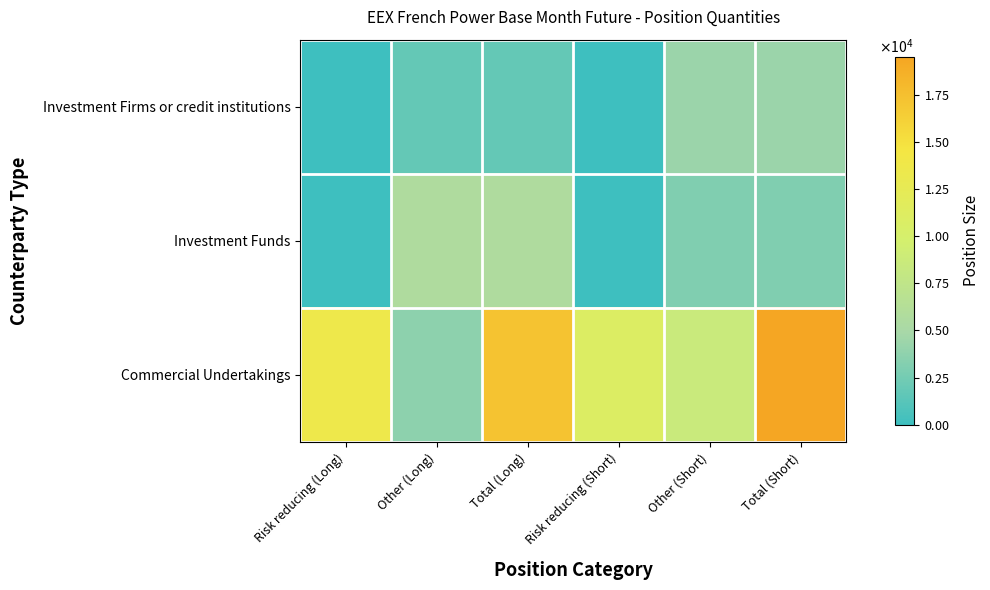

Reading right to left, extract all data points from this chart.

Investment Firms or credit institutions: Total (Short)=4273.0	Other (Short)=4273.0	Risk reducing (Short)=0.0	Total (Long)=1773.0	Other (Long)=1773.0	Risk reducing (Long)=0.0
Investment Funds: Total (Short)=3097.0	Other (Short)=3097.0	Risk reducing (Short)=0.0	Total (Long)=5687.5	Other (Long)=5687.5	Risk reducing (Long)=0.0
Commercial Undertakings: Total (Short)=19499.9	Other (Short)=8585.2	Risk reducing (Short)=10914.6	Total (Long)=17285.0	Other (Long)=3707.0	Risk reducing (Long)=13578.0